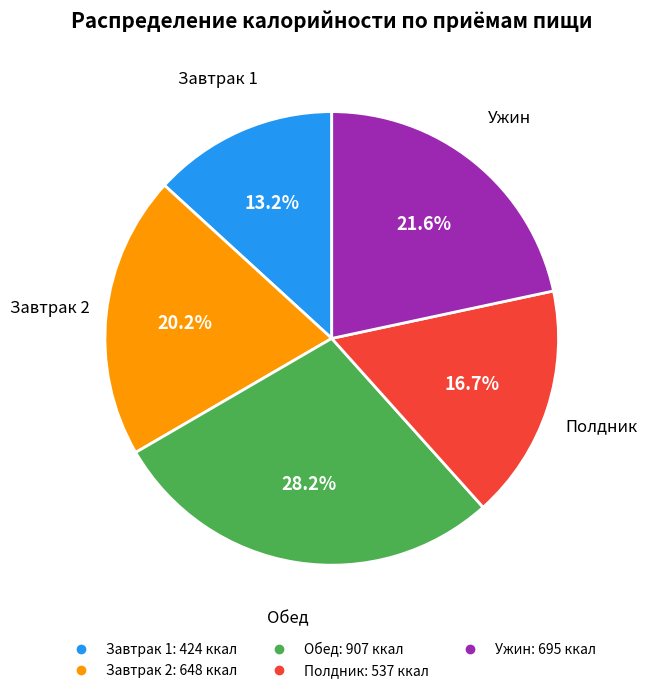

What percentage is the Ужин slice, to the nearest percent?

22%